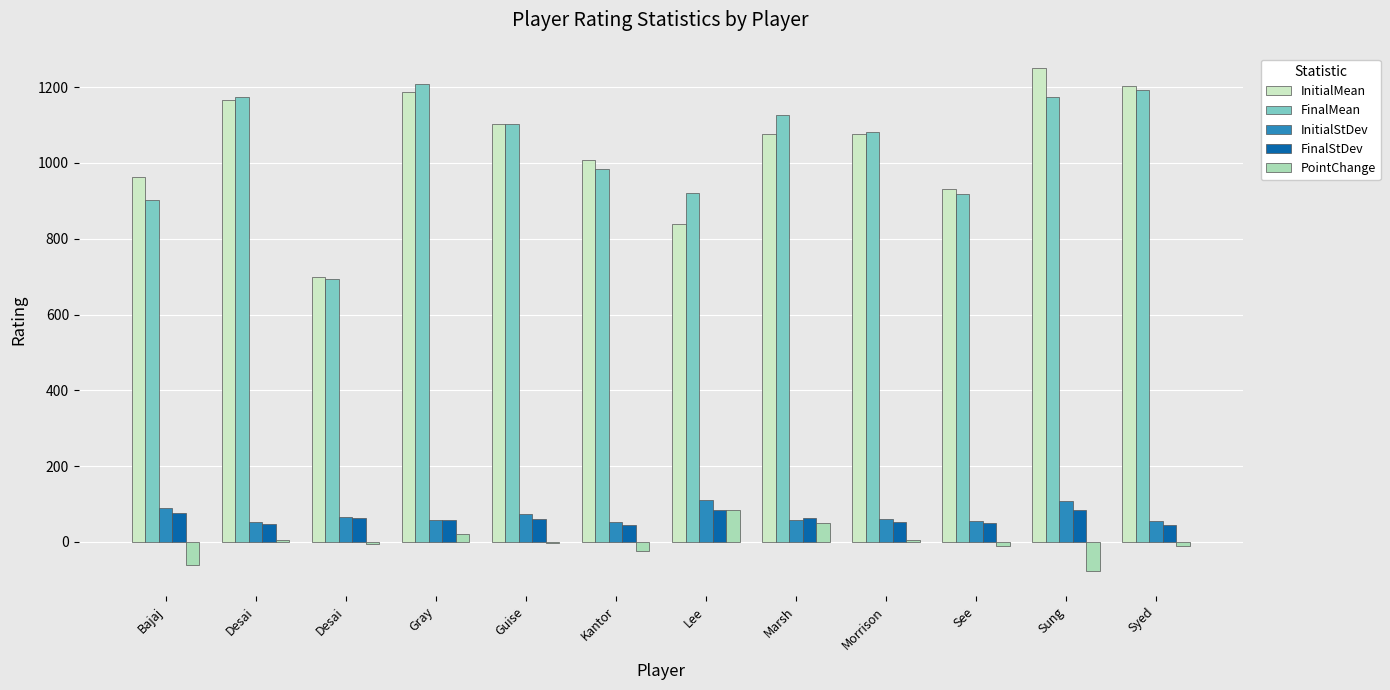

Is it true that FinalMean equals 1209 at Gray?

True